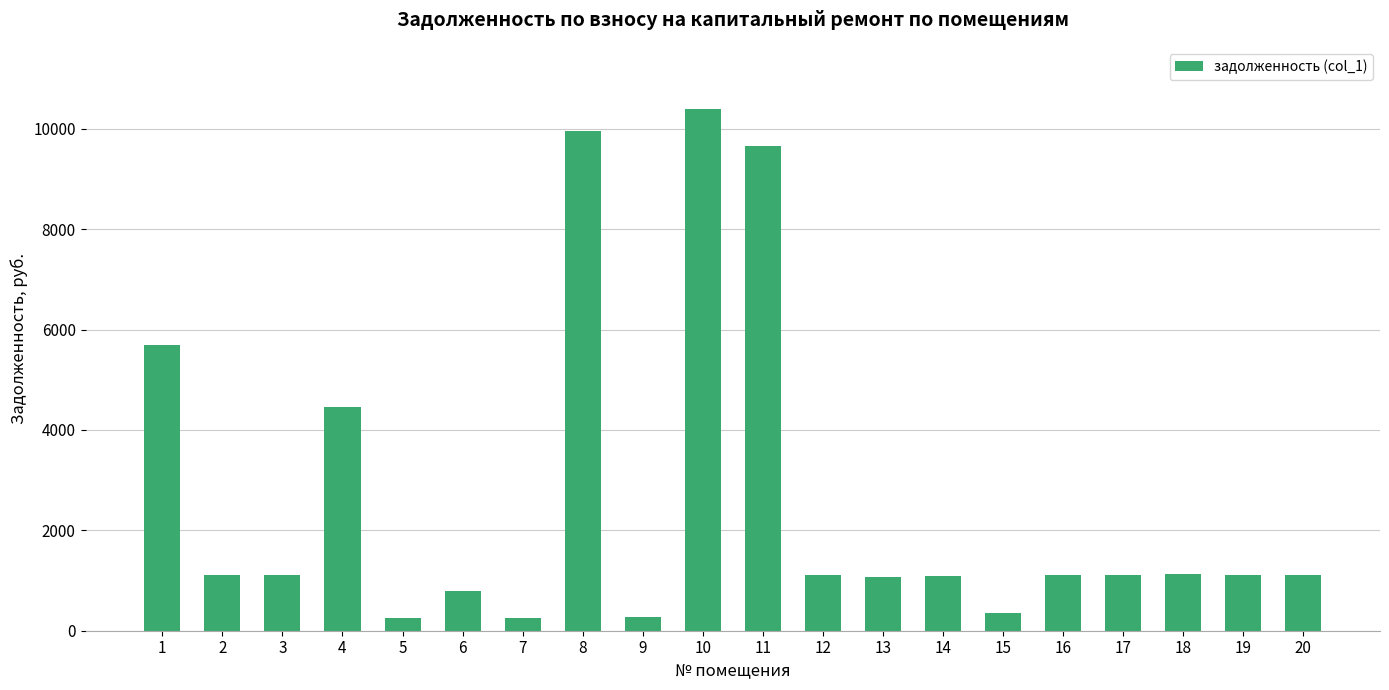

What is the value of the 12th bar from the left?

1112.5